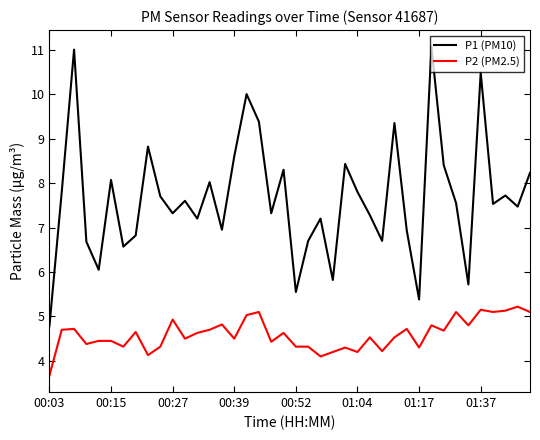

What is the maximum value shown in the chart?

11.1